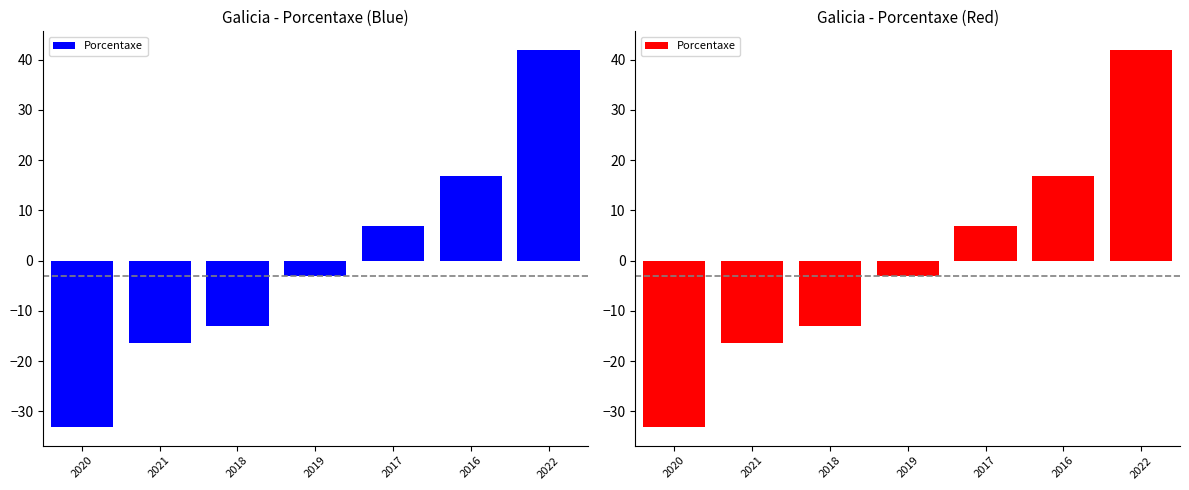

What position from the right is 2021?

6